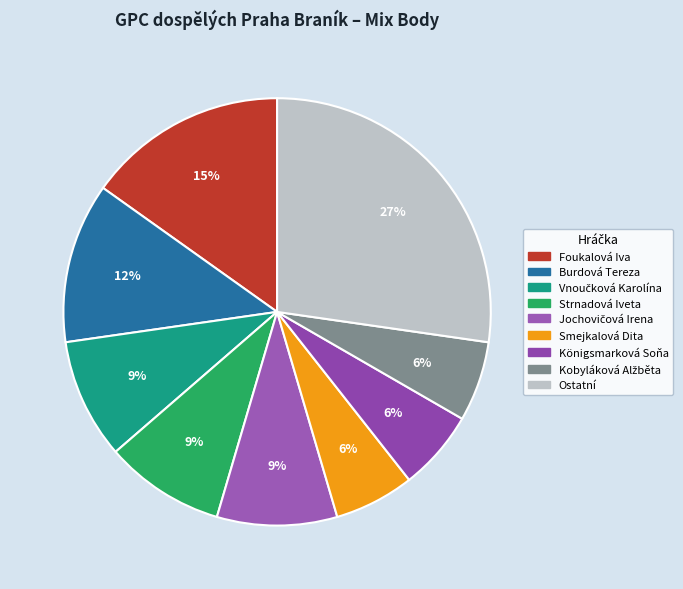

Count the number of slices in the pie.

9